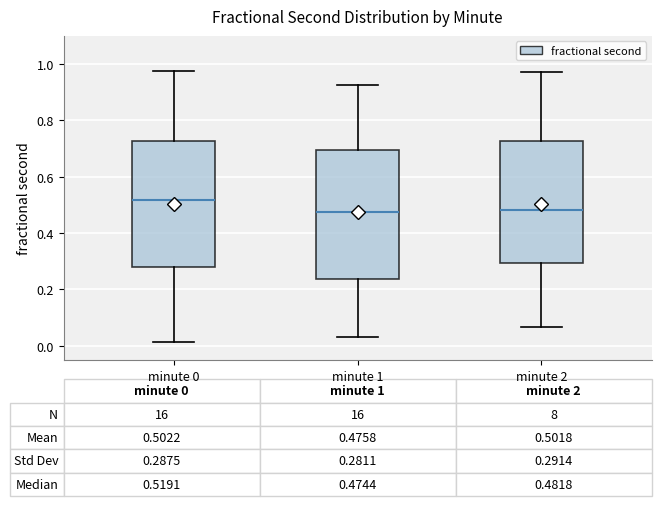

Which box's median line is the highest?

minute 0